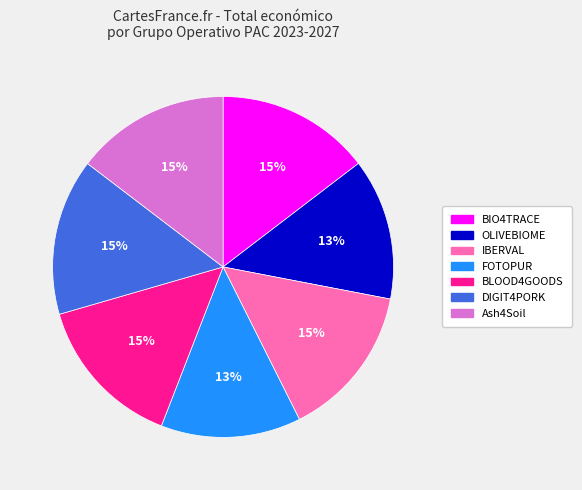

Between BLOOD4GOODS and OLIVEBIOME, which is larger?

BLOOD4GOODS